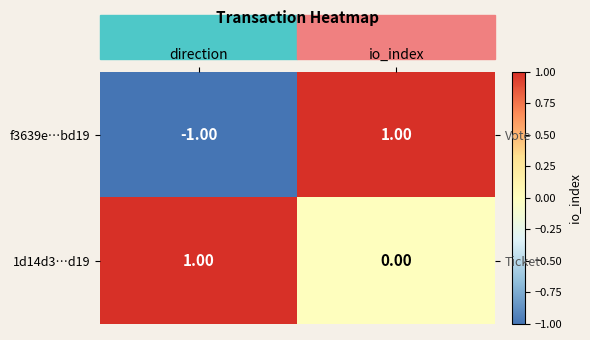

How many f3639e…bd19 values are between -1 and 1?

2